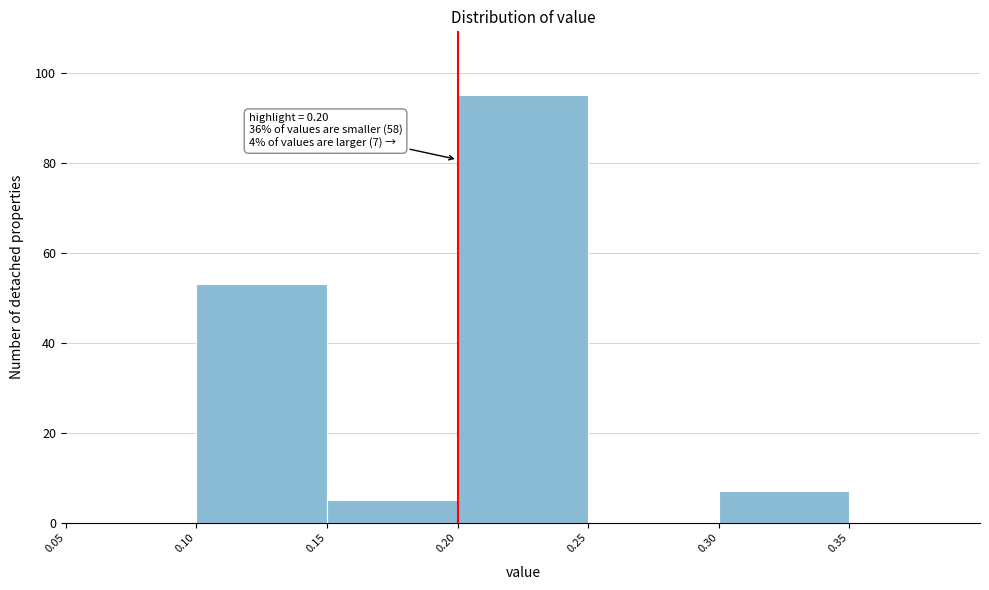

Over which range of the x-axis is the bar tallest?

0.20 to 0.25